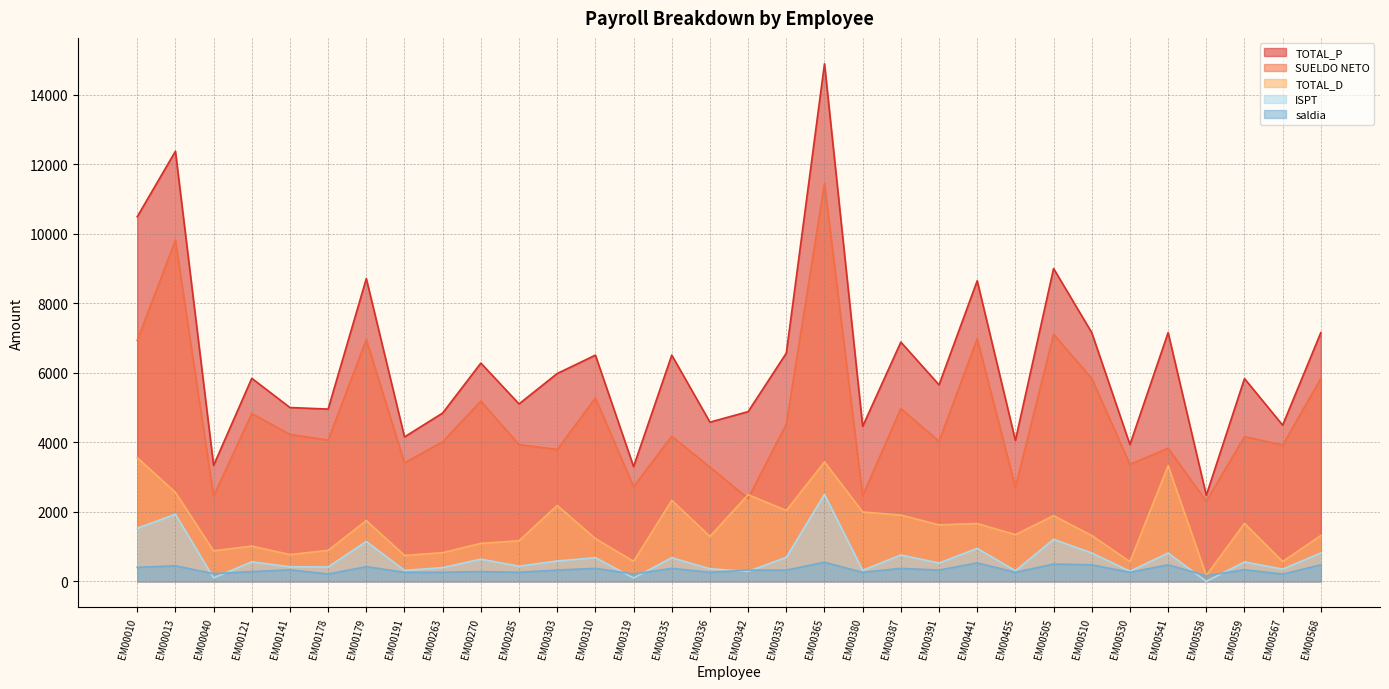

Is the value of SUELDO NETO at EM00270 greater than the value of TOTAL_D at EM00319?

Yes